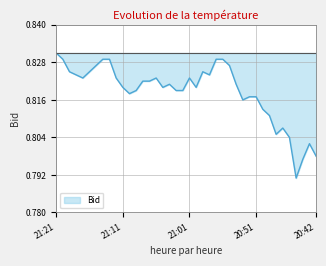

Does the chart display data point markers on the line(s)?

No